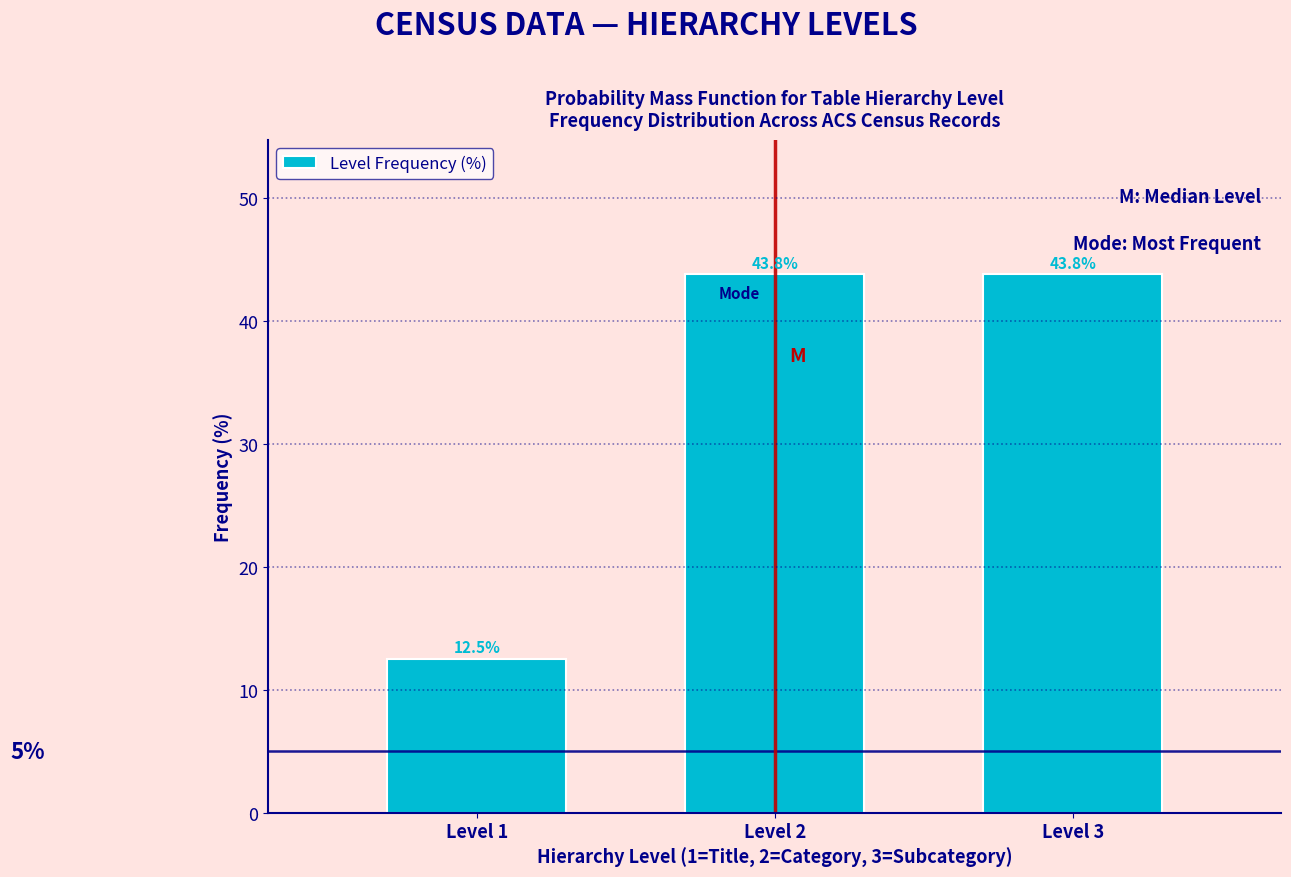

Reading left to right, list all the values displayed in this chart.

12.5	43.8	43.8